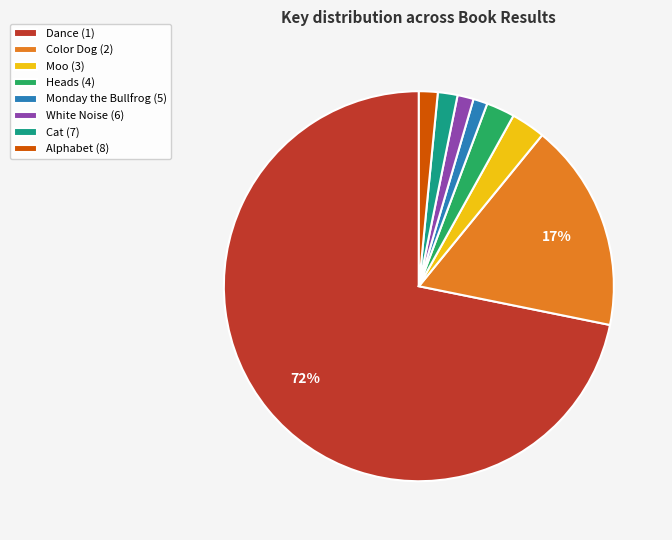

Is there any slice that represents more than half of the pie?

Yes